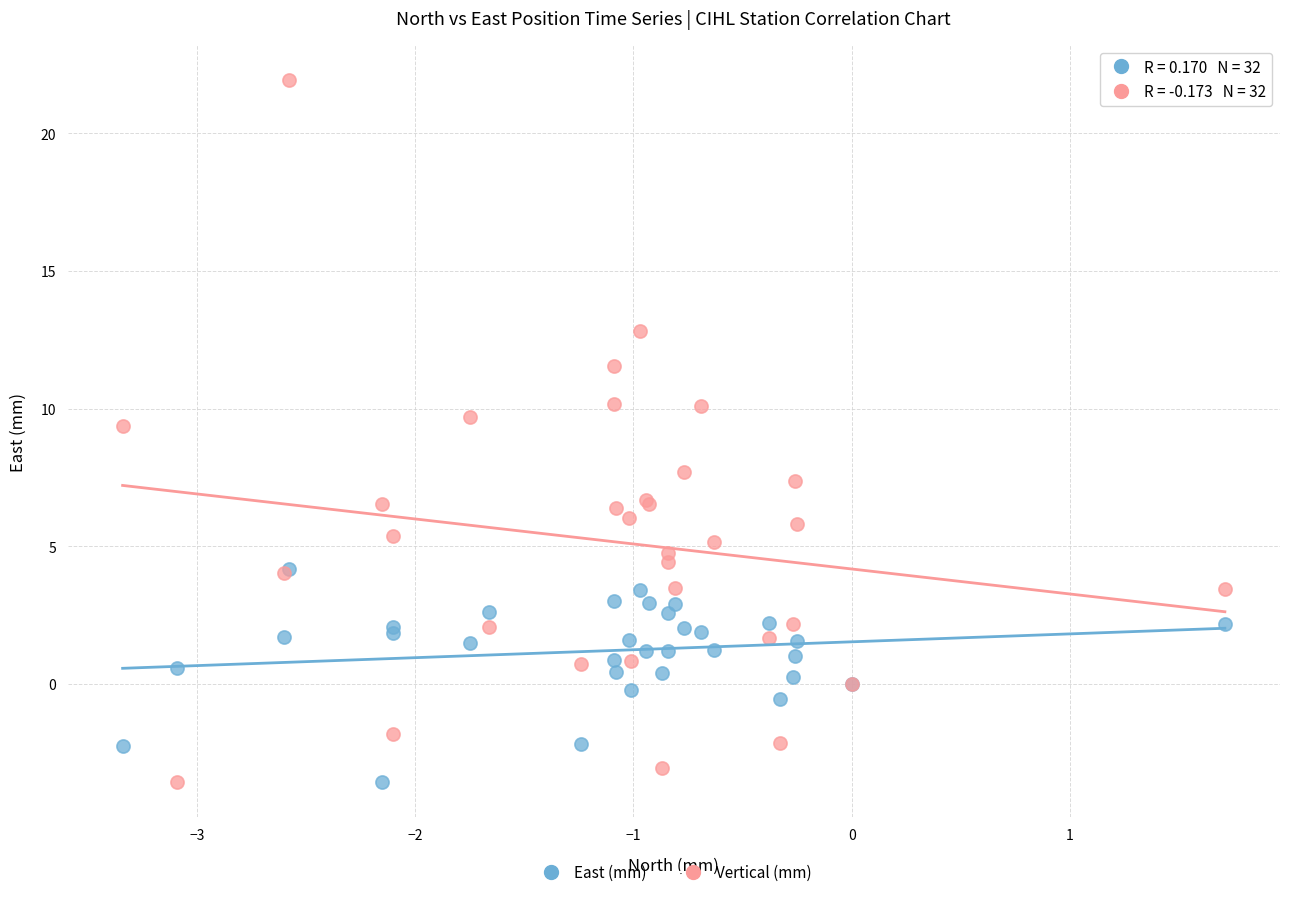

Across all series, what Y value is closest to 9?

9.4